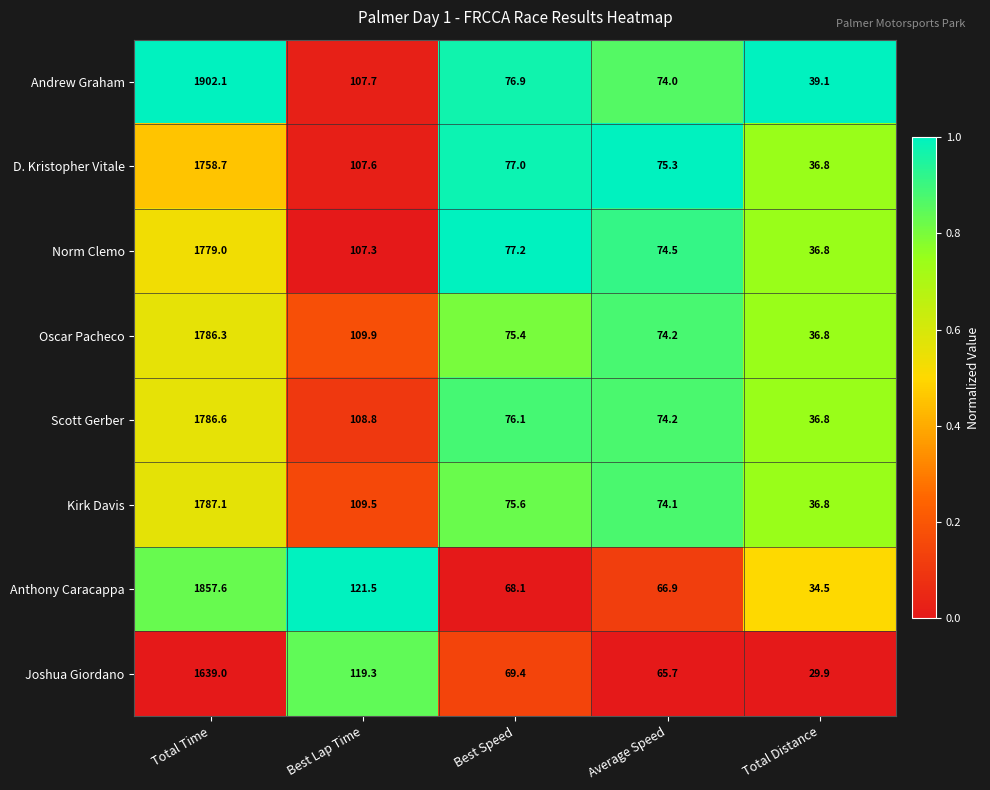

Which label corresponds to the largest value in the chart?

Total Time